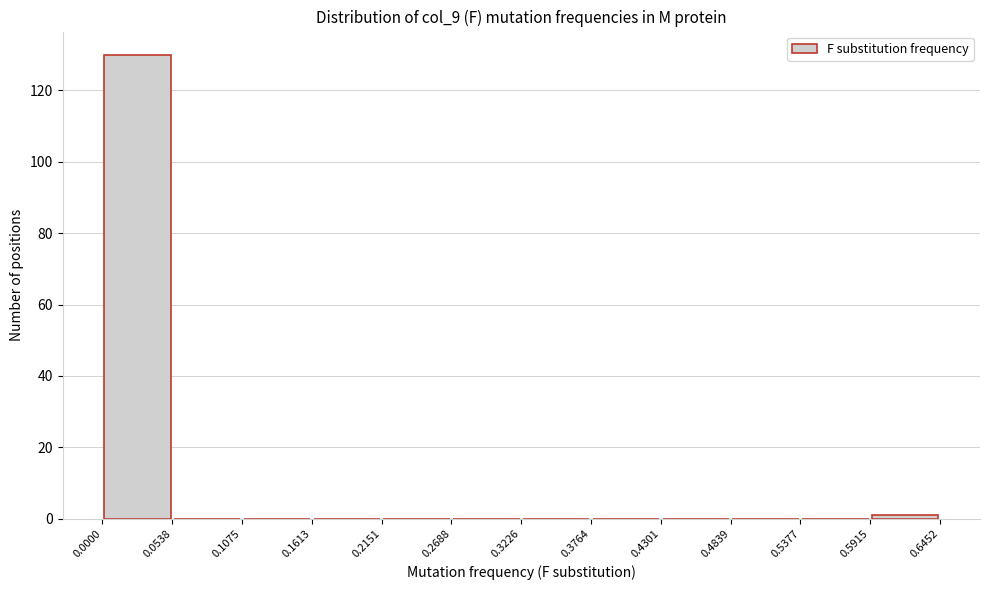

Reading left to right, transcribe this chart: for each bar, give the range it covers on the x-axis and its height. The values are not printed on the chart, so give them approximately, as read against the axis.

0.0000 to 0.0538: 130
0.0538 to 0.1075: 0
0.1075 to 0.1613: 0
0.1613 to 0.2151: 0
0.2151 to 0.2688: 0
0.2688 to 0.3226: 0
0.3226 to 0.3764: 0
0.3764 to 0.4301: 0
0.4301 to 0.4839: 0
0.4839 to 0.5377: 0
0.5377 to 0.5915: 0
0.5915 to 0.6452: under 2